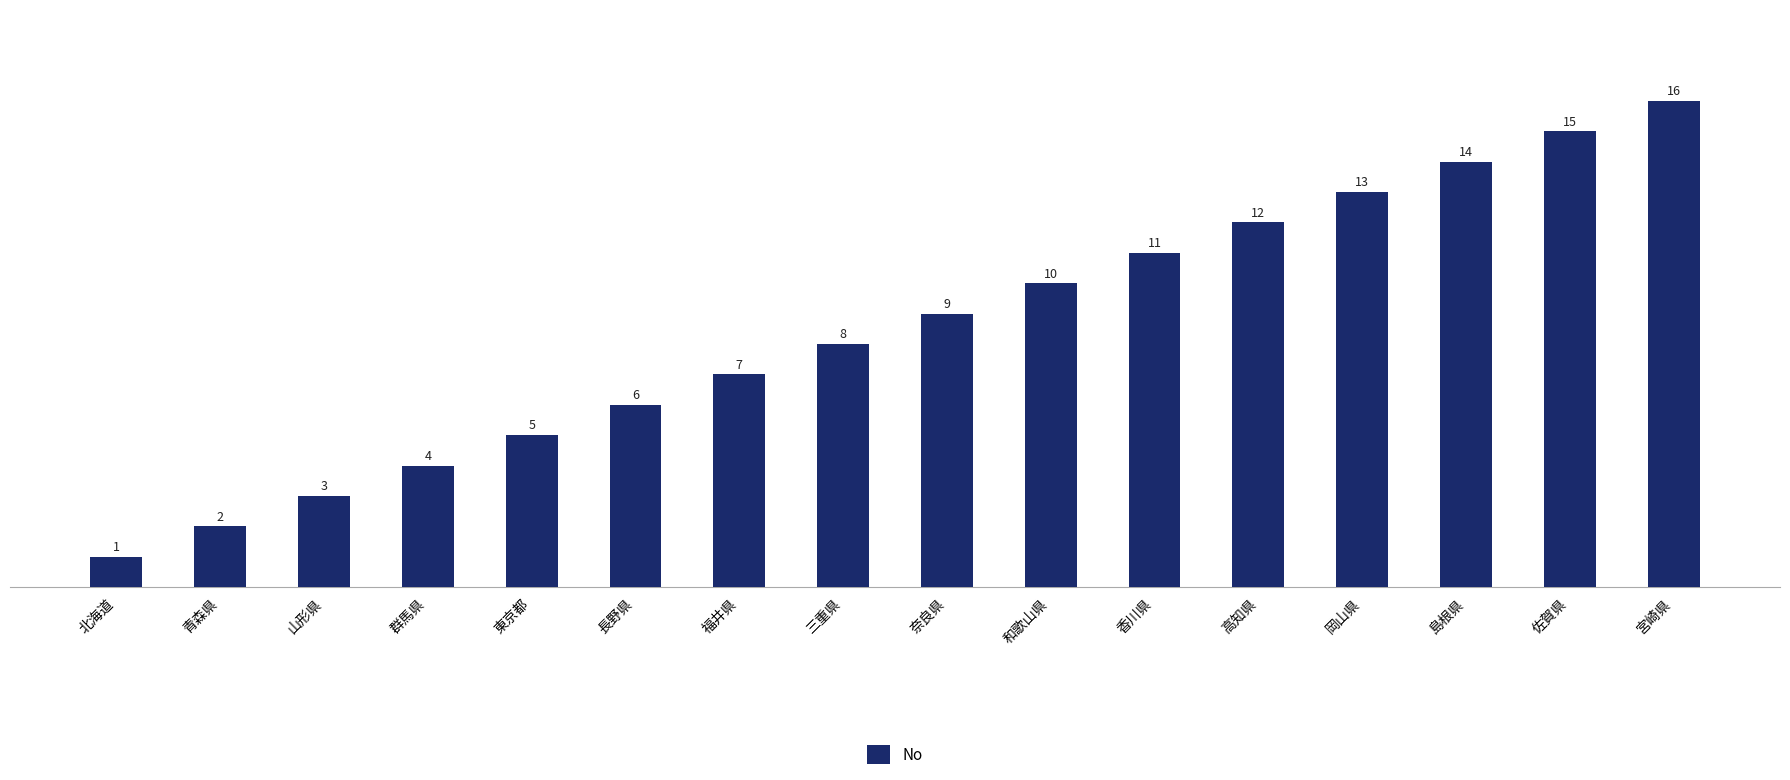

The value at 三重県 is 5. True or false?

False